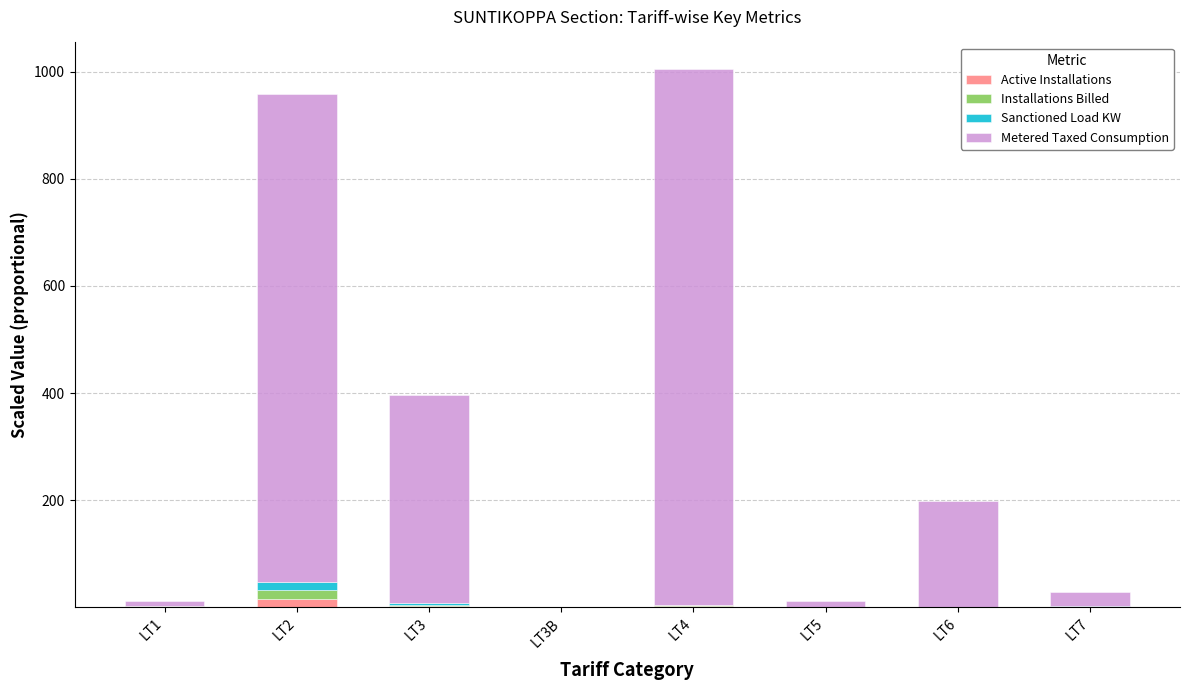

The Active Installations series shows 0.0 at LT3B. True or false?

True